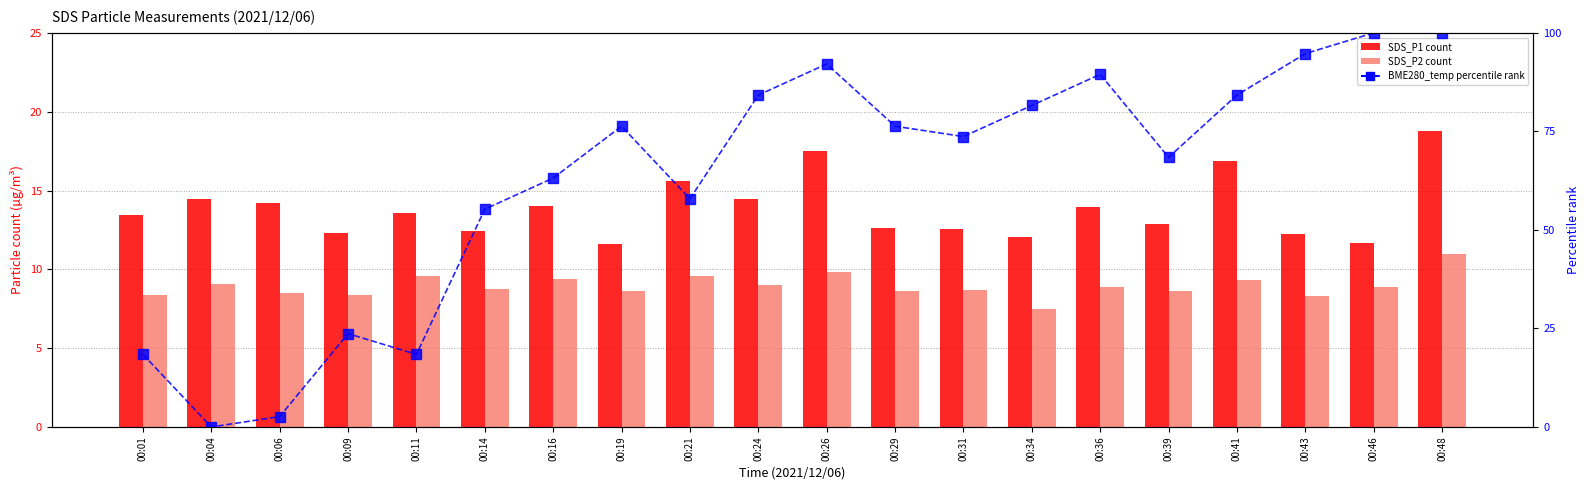

Reading right to left, list all the values displayed in this chart.

SDS_P1: 00:48=18.8	00:46=11.7	00:43=12.3	00:41=16.9	00:39=12.8	00:36=14.0	00:34=12.1	00:31=12.6	00:29=12.6	00:26=17.5	00:24=14.5	00:21=15.6	00:19=11.6	00:16=14.0	00:14=12.4	00:11=13.6	00:09=12.3	00:06=14.2	00:04=14.4	00:01=13.4
SDS_P2: 00:48=11.0	00:46=8.9	00:43=8.3	00:41=9.3	00:39=8.7	00:36=8.8	00:34=7.5	00:31=8.7	00:29=8.6	00:26=9.8	00:24=9.0	00:21=9.6	00:19=8.6	00:16=9.4	00:14=8.8	00:11=9.6	00:09=8.4	00:06=8.5	00:04=9.1	00:01=8.3
BME280_temperature (percentile rank): 00:48=100.0	00:46=100.0	00:43=94.7	00:41=84.2	00:39=68.4	00:36=89.5	00:34=81.6	00:31=73.7	00:29=76.3	00:26=92.1	00:24=84.2	00:21=57.9	00:19=76.3	00:16=63.2	00:14=55.3	00:11=18.4	00:09=23.7	00:06=2.6	00:04=0.0	00:01=18.4